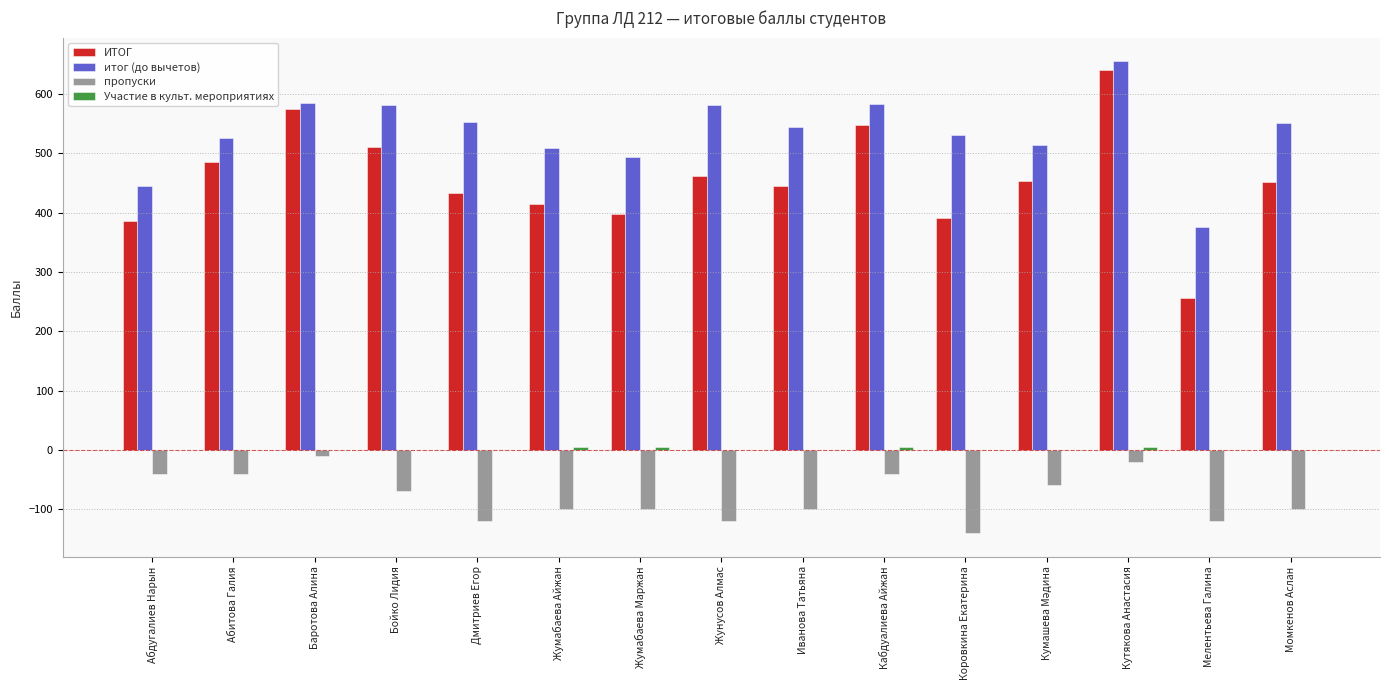

Which series has the largest total across all categories?

итог (до вычетов)